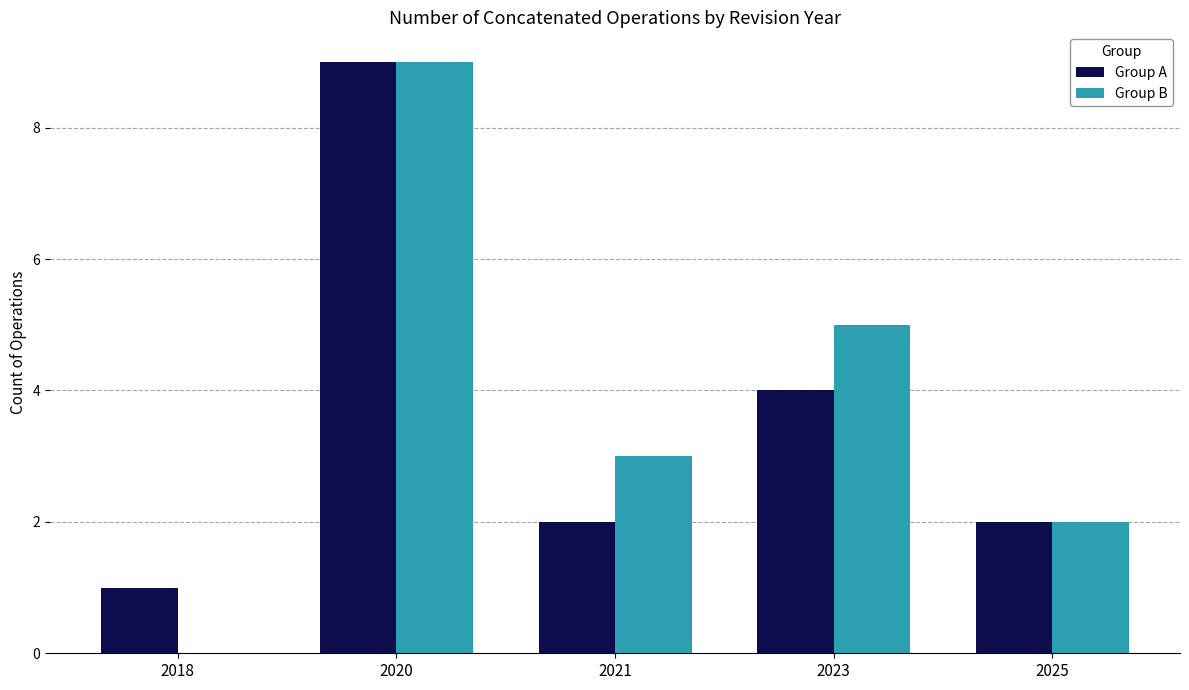

Is the value of Group A at 2021 greater than the value of Group B at 2018?

Yes